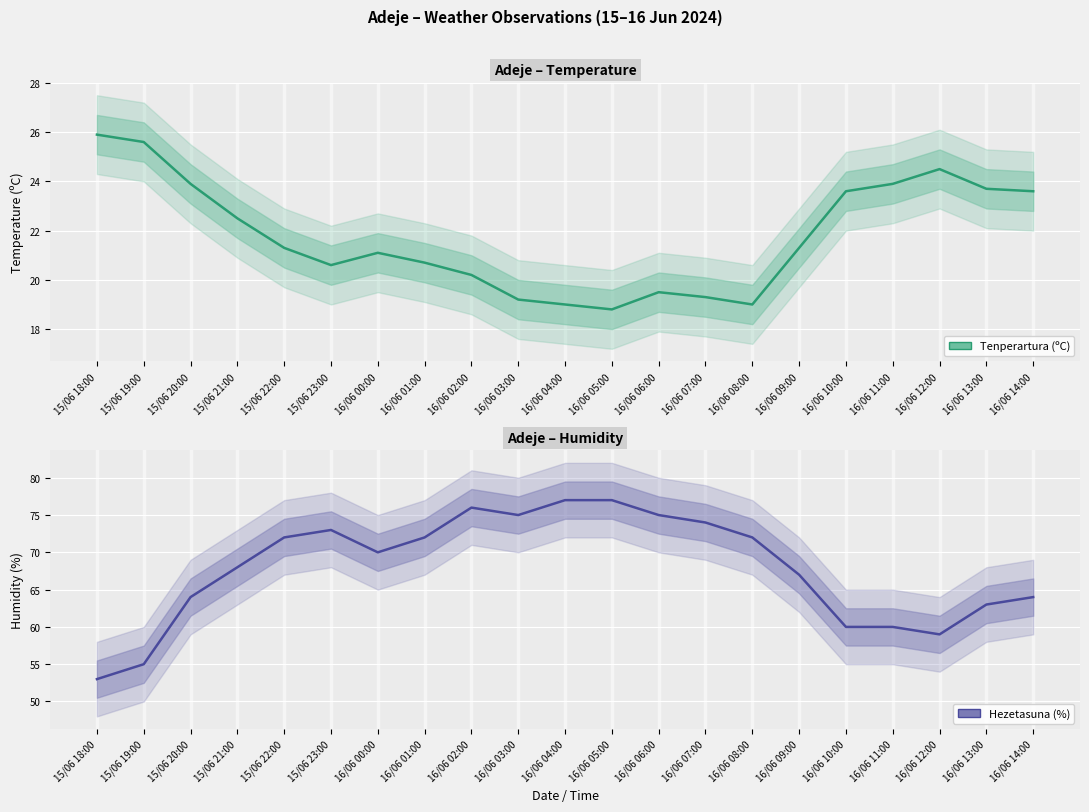

At how many categories does at least one series exceed 22?

21